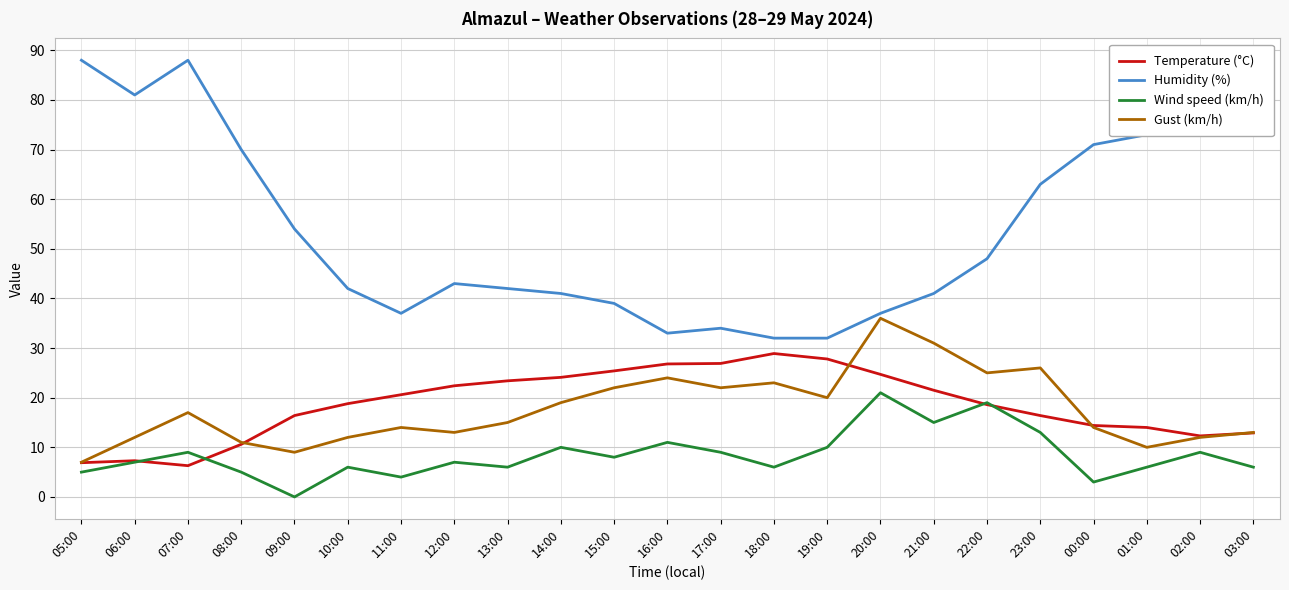

At 13:00, list the series in order from smallest to largest.

Wind speed (km/h), Gust (km/h), Temperature (°C), Humidity (%)